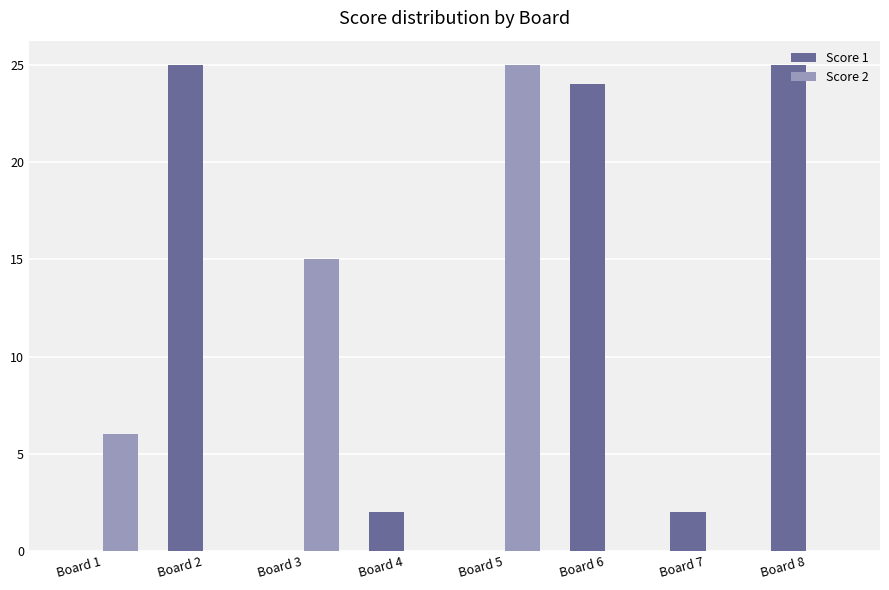

Which category has the highest value in the Score 2 series?

Board 5